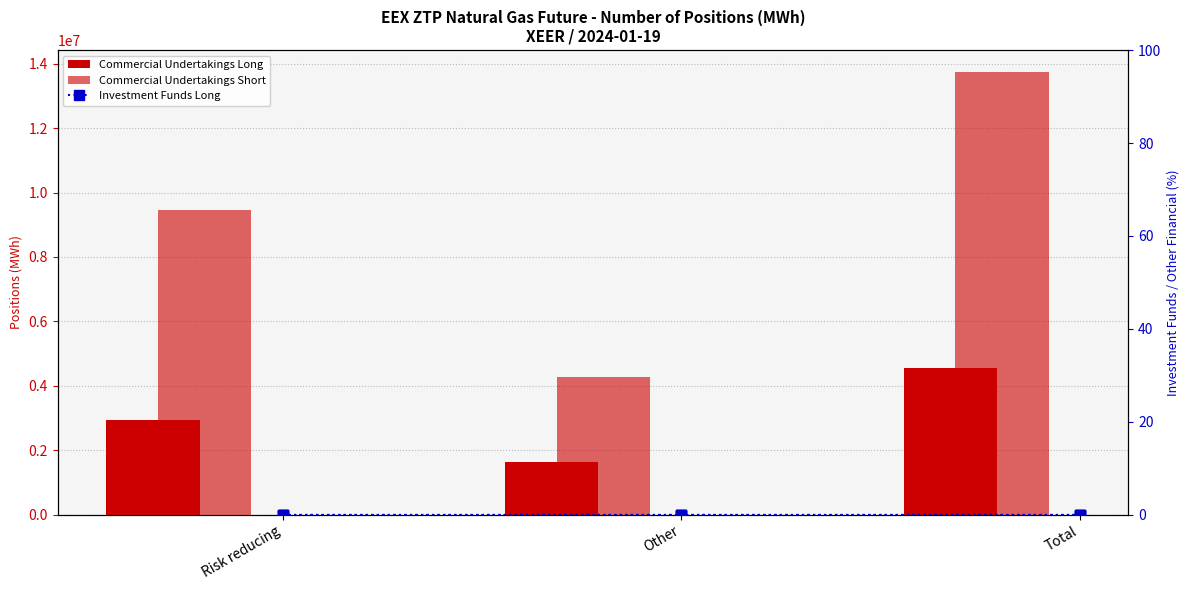

Reading left to right, what are all the values shown in this chart?

Commercial Undertakings Long: 2931702	1629284	4560986
Commercial Undertakings Short: 9456605	4277301	13733906
Investment Funds Long: 0	0	0
Investment Funds Short: 0	0	0
Other Financial Long: 0	0	0
Other Financial Short: 0	0	0